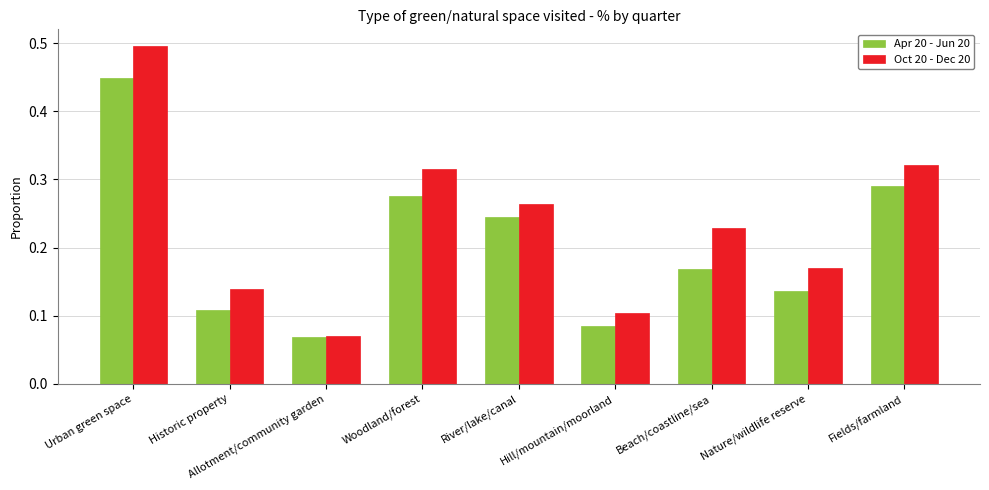

Which series has the widest spread of values?

Oct 20 - Dec 20